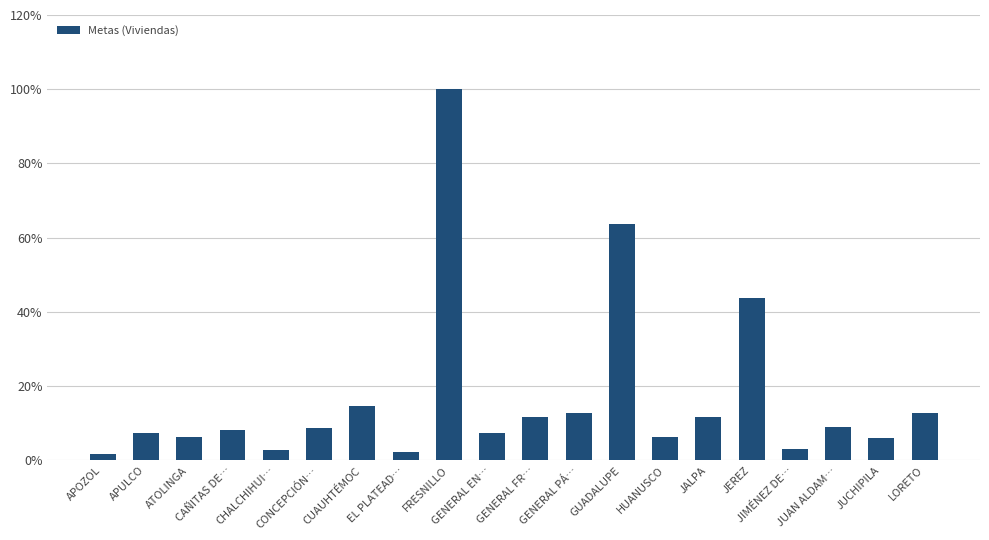

Between JUCHIPILA and GUADALUPE, which is larger?

GUADALUPE